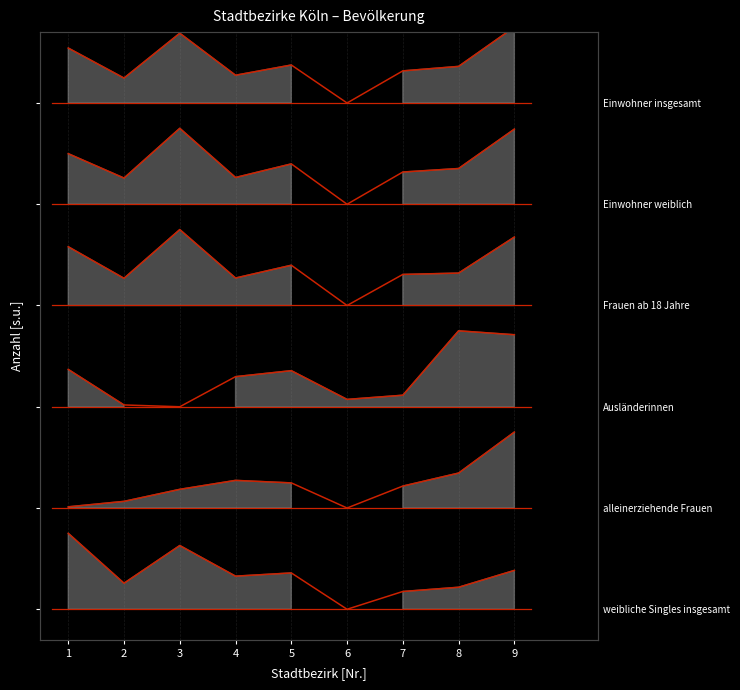

Reading left to right, extract all data points from this chart.

Einwohner insgesamt: 1=5.5	2=5.2	3=5.7	4=5.3	5=5.4	6=5.0	7=5.3	8=5.4	9=5.8
Einwohner weiblich: 1=4.5	2=4.3	3=4.8	4=4.3	5=4.4	6=4.0	7=4.3	8=4.4	9=4.7
Frauen ab 18 Jahre: 1=3.6	2=3.3	3=3.8	4=3.3	5=3.4	6=3.0	7=3.3	8=3.3	9=3.7
Ausländerinnen: 1=2.4	2=2.0	3=2.0	4=2.3	5=2.4	6=2.1	7=2.1	8=2.8	9=2.7
alleinerziehende Frauen: 1=1.0	2=1.1	3=1.2	4=1.3	5=1.2	6=1.0	7=1.2	8=1.3	9=1.8
weibliche Singles insgesamt: 1=0.8	2=0.3	3=0.6	4=0.3	5=0.4	6=0.0	7=0.2	8=0.2	9=0.4